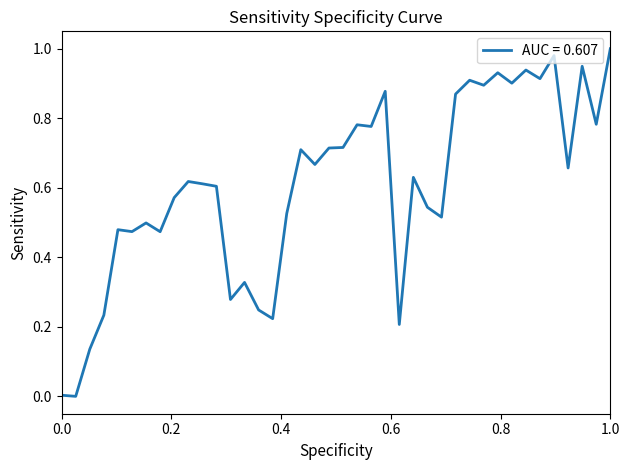

Does the chart have visible grid lines?

No